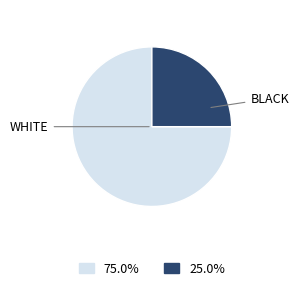

Which category accounts for the majority?

WHITE